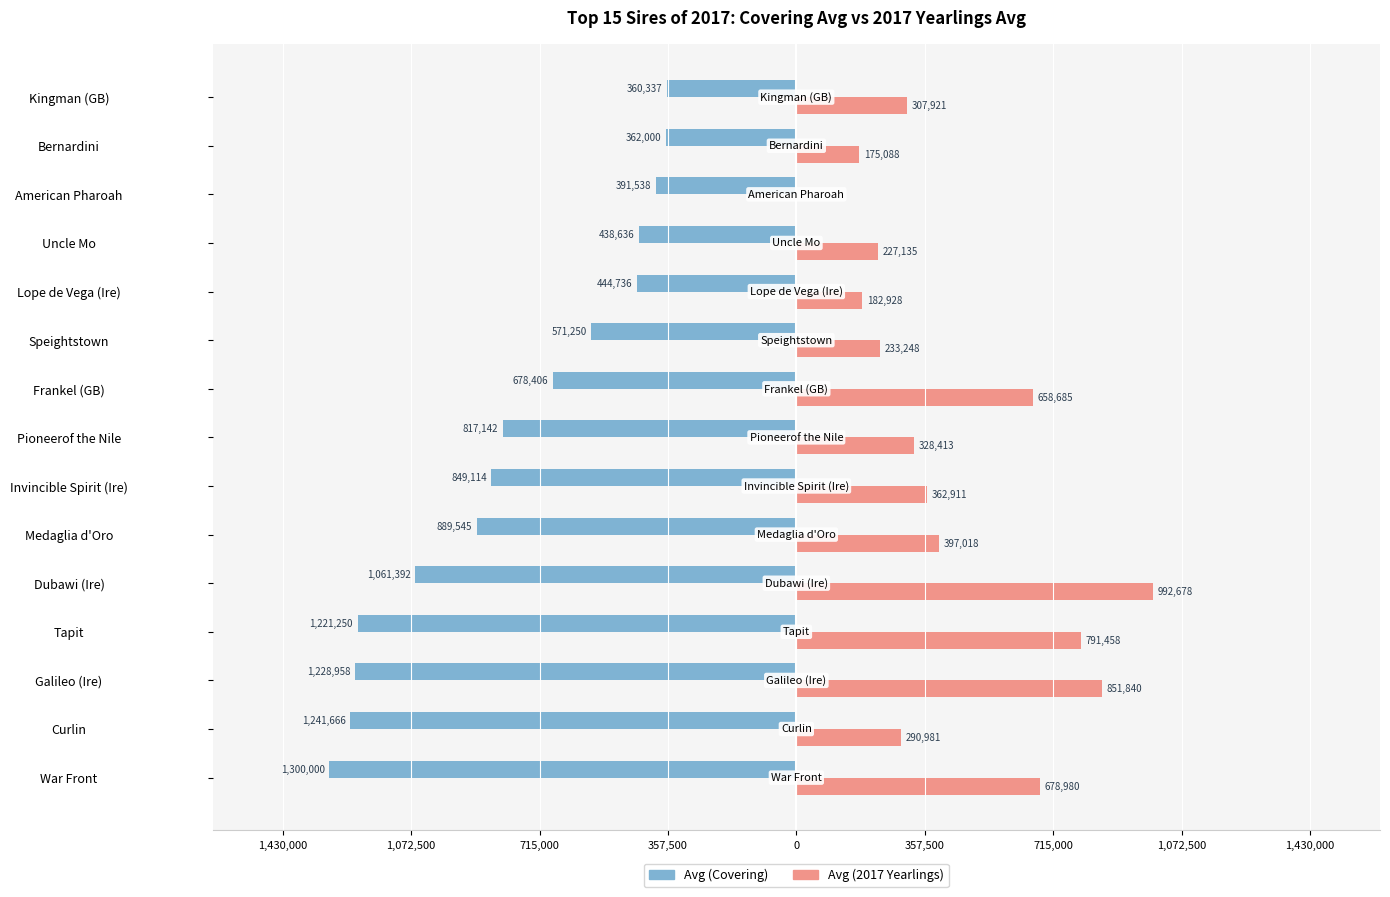

Reading right to left, what are all the values shown in this chart?

Avg (Covering): -360337	-362000	-391538	-438636	-444736	-571250	-678406	-817142	-849114	-889545	-1061392	-1221250	-1228958	-1241666	-1300000
Avg (2017 Yearlings): 307921	175088	0	227135	182928	233248	658685	328413	362911	397018	992678	791458	851840	290981	678980